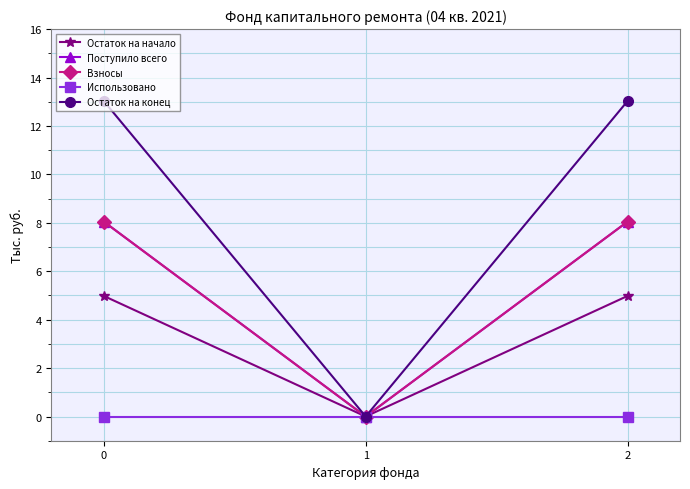

Does the chart display data point markers on the line(s)?

Yes